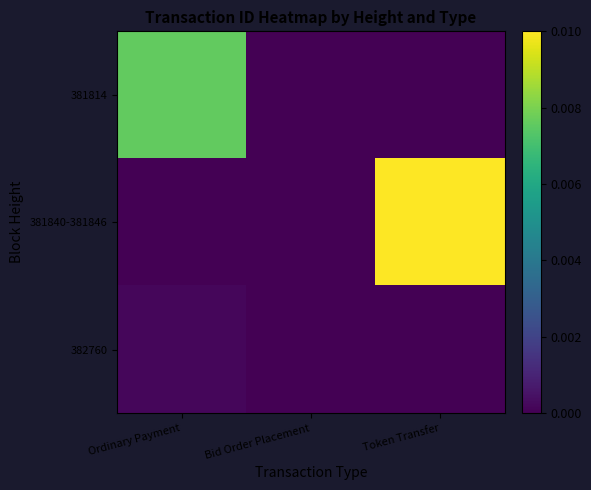

Count the number of categories in the chart.

3